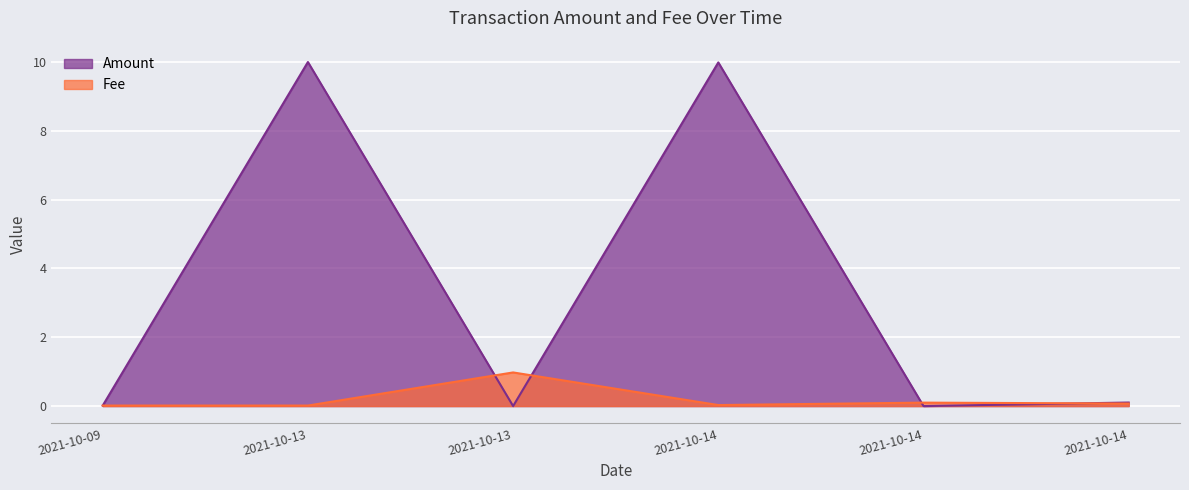

Is the value of Amount at 2021-10-14 greater than the value of Fee at 2021-10-13?

Yes